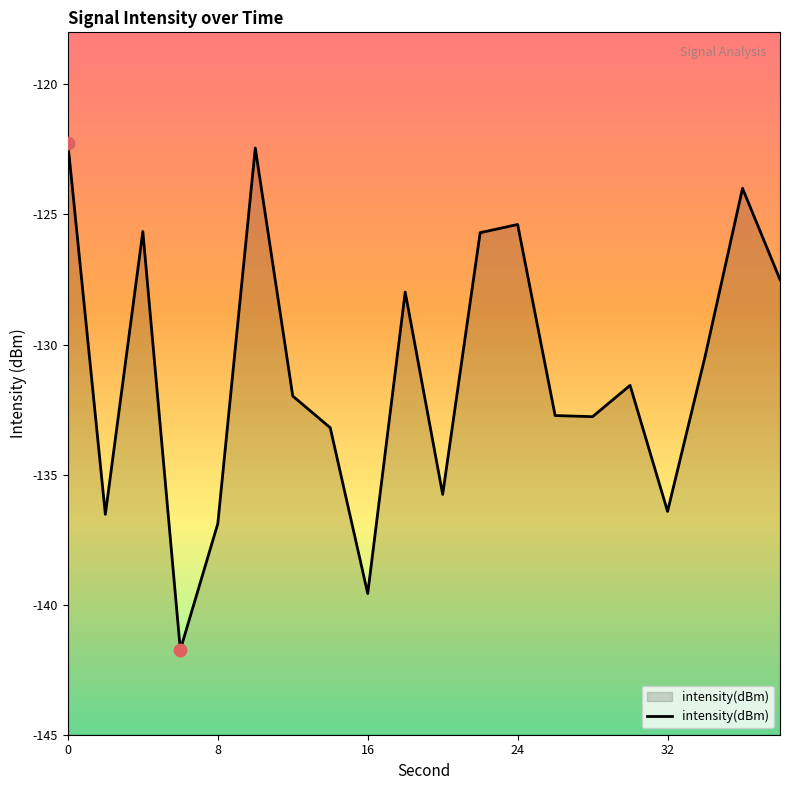

Between 26 and 38, which is larger?

38